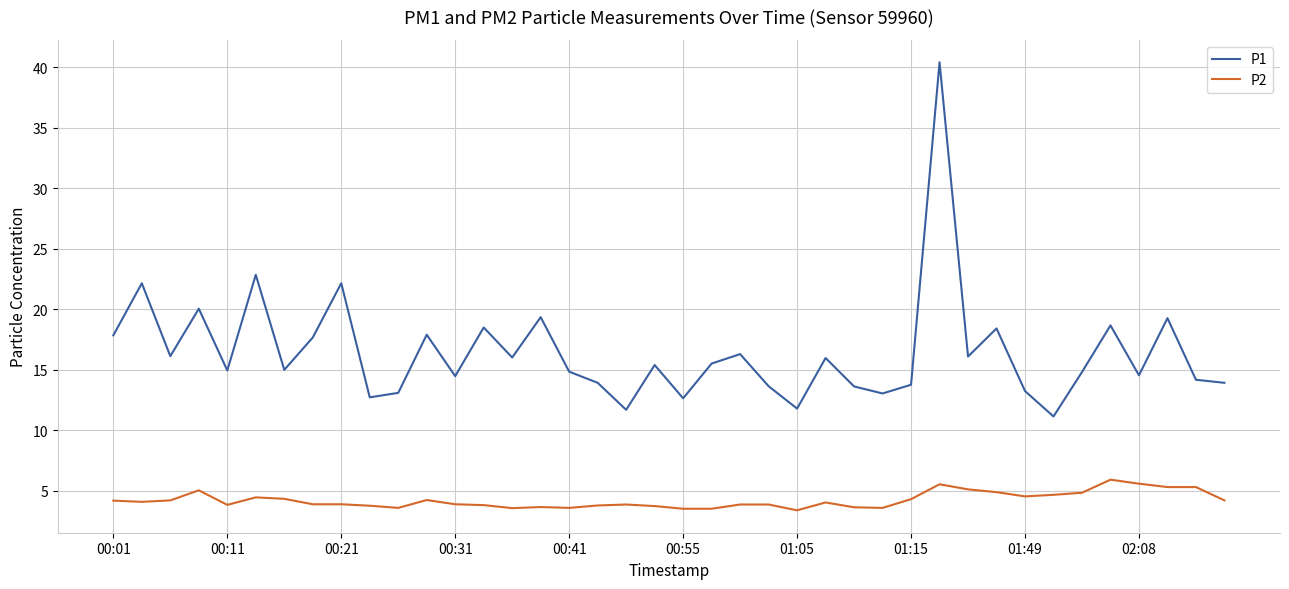

True or false: P1 has more than 0 points higher than both neighbors.

True